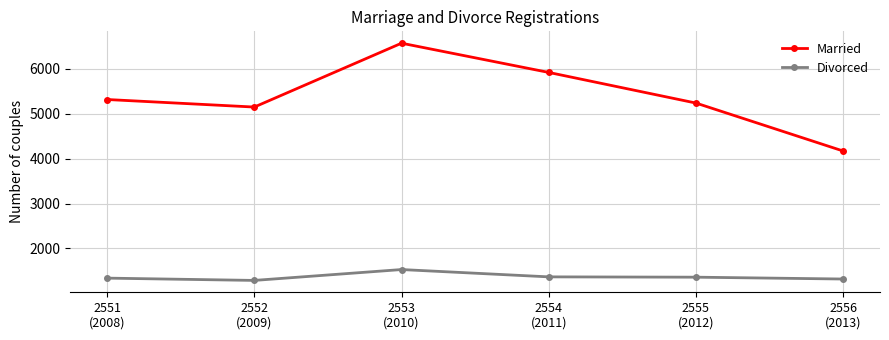

What is the greatest value displayed?

6570